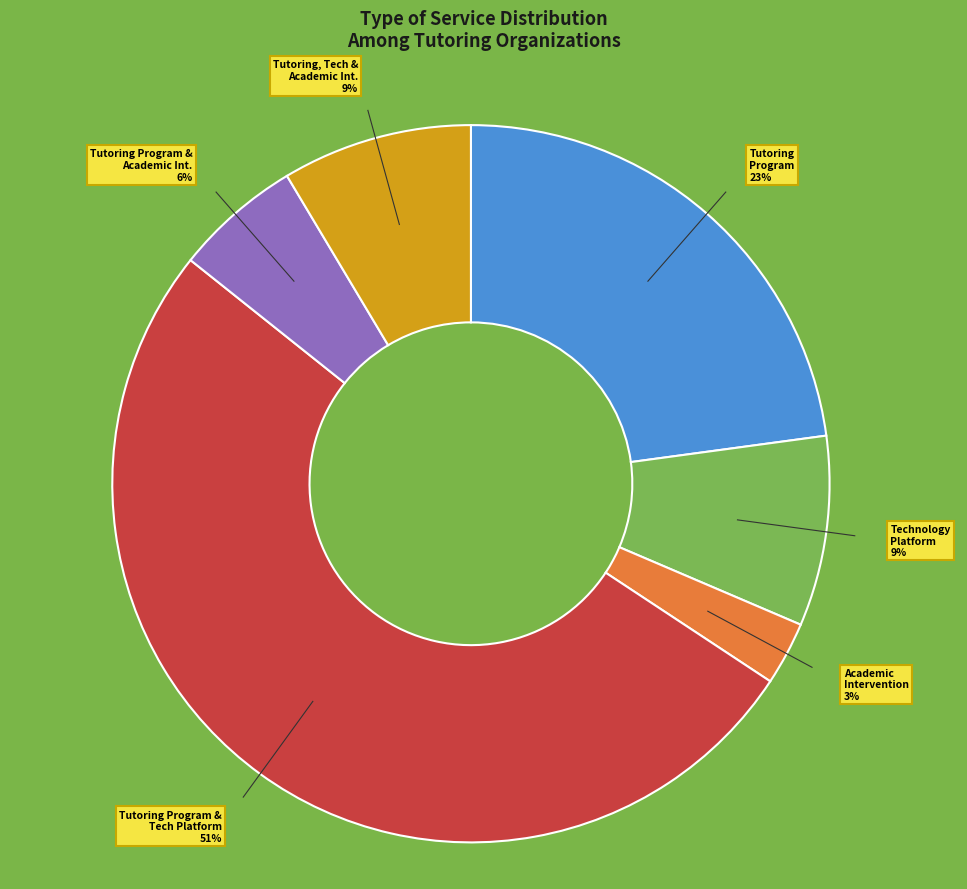

Which slice represents more than half of the pie?

Tutoring Program & Tech Platform